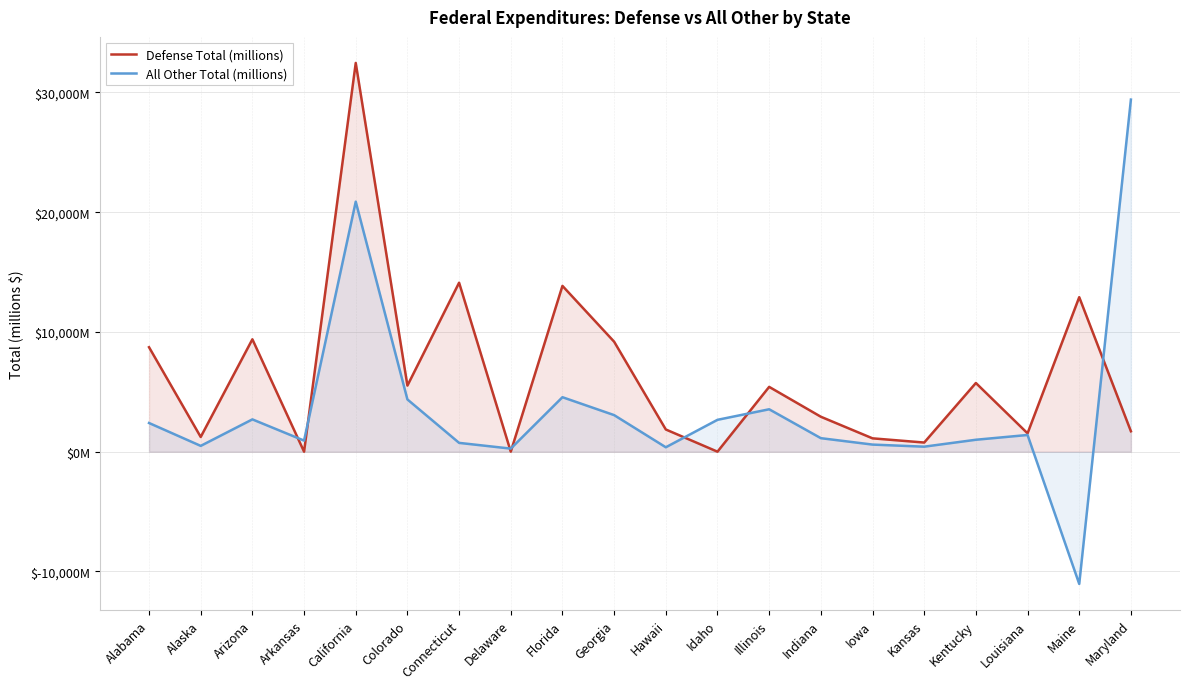

Does the chart have visible grid lines?

Yes